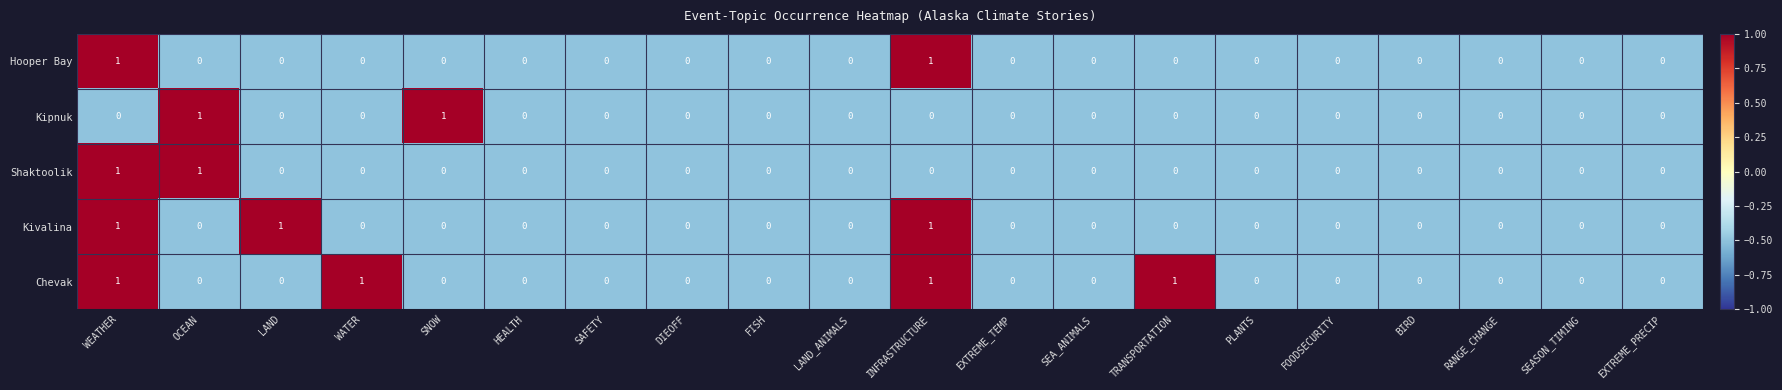

What is the sum of all Chevak values?

4